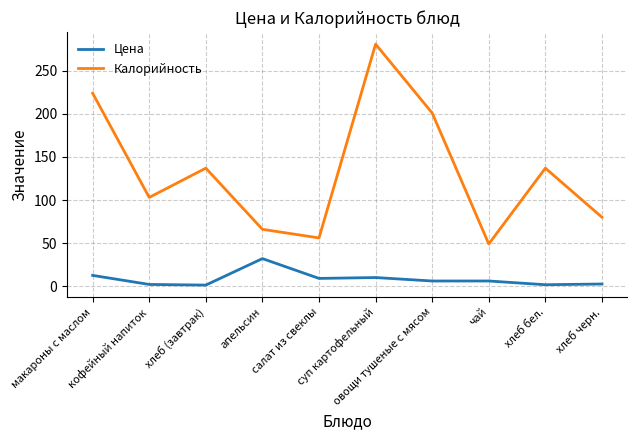

Which series has the largest range (max minus min)?

Калорийность